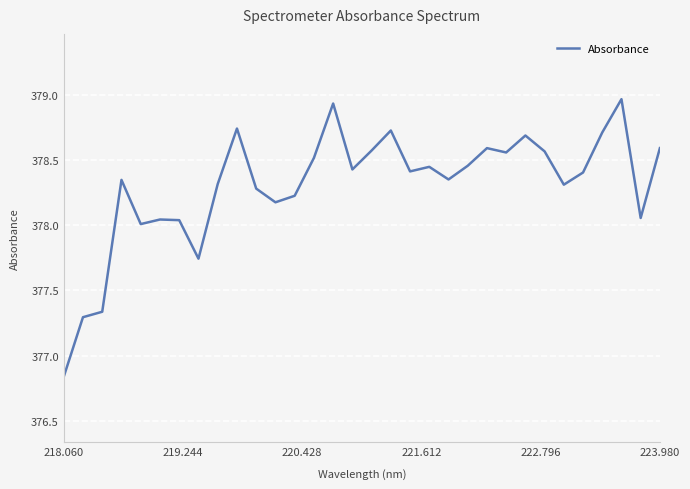

How many lines are shown in the chart?

1